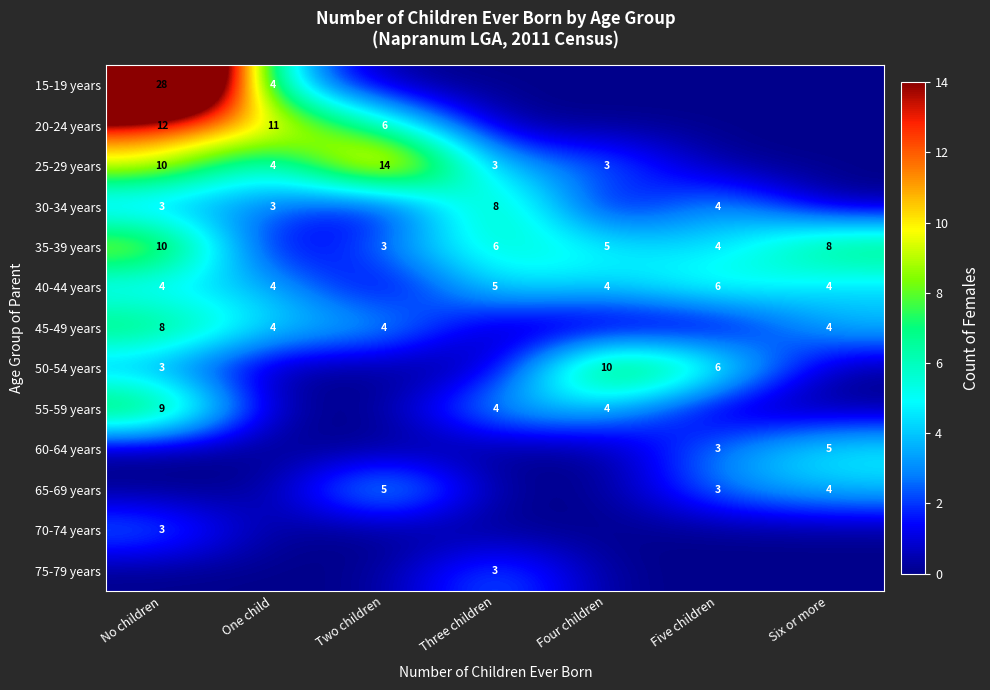

Between Five children and Four children, which is larger?

Five children